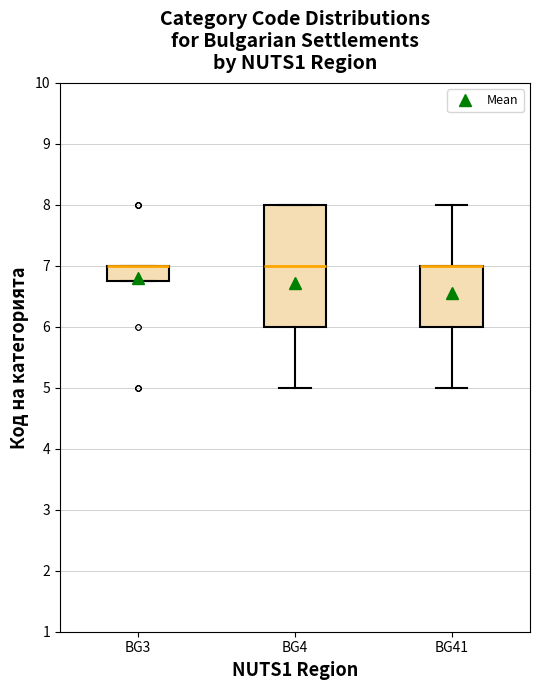

Reading left to right, transcribe this box plot: for each box, give where its median line is, the range the box spans, and where its two whiskers end, as read against the y-axis. The values are not printed on the chart, so give them approximately, as read against the axis.

BG3: median 7.0 (drawn on the box's upper edge), box 6.8 to 7.0, whiskers 6.8 to 7.0
BG4: median 7.0, box 6.0 to 8.0, whiskers 5.0 to 8.0
BG41: median 7.0 (drawn on the box's upper edge), box 6.0 to 7.0, whiskers 5.0 to 8.0